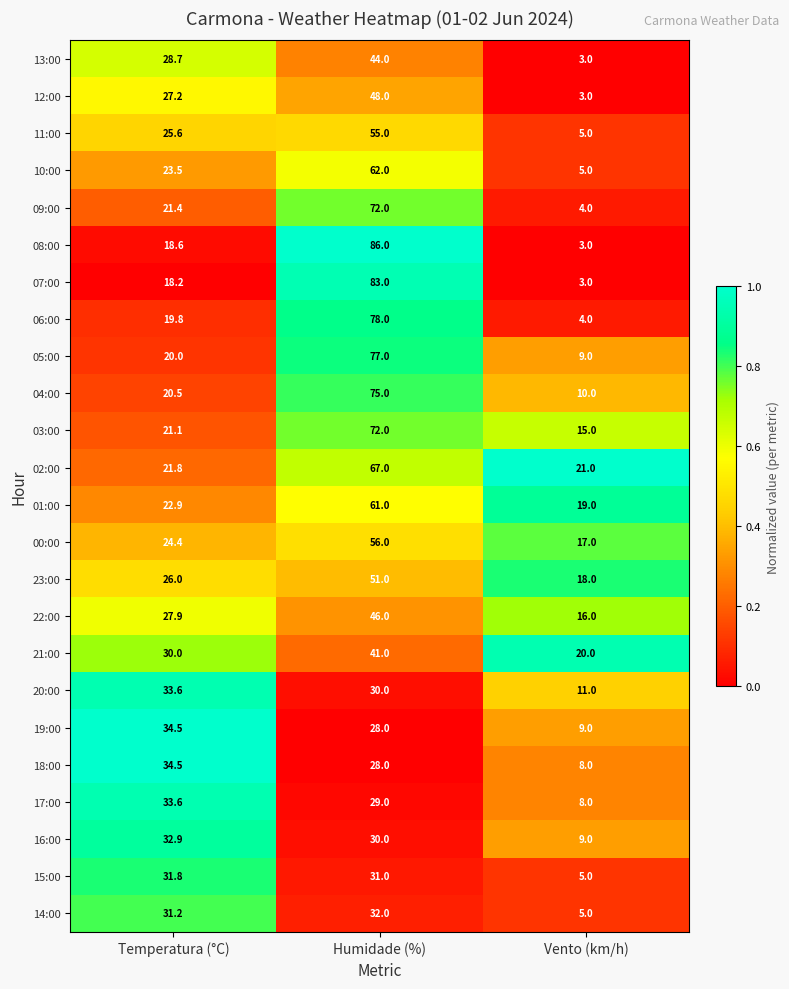

What is the sum of all 18:00 values?

70.5